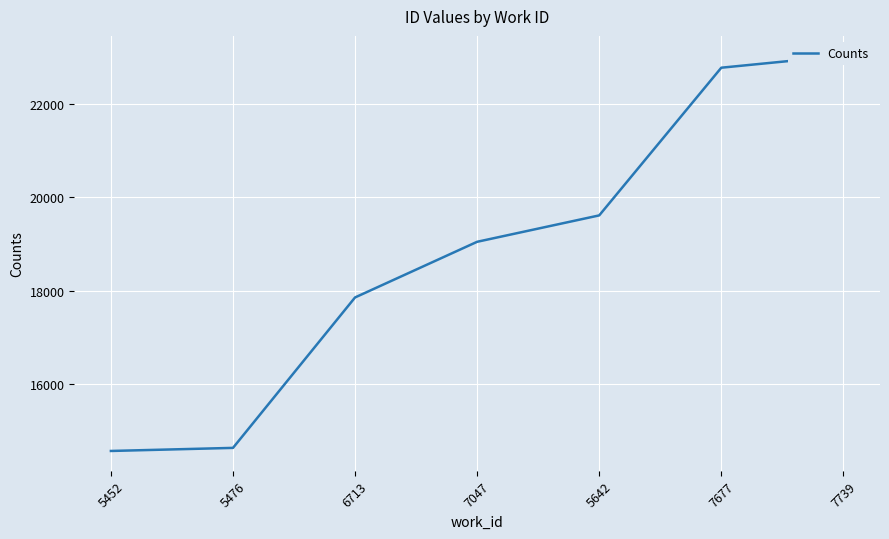

Reading right to left, transcribe all the data shown in this chart.

7739=23035	7677=22777	5642=19616	7047=19051	6713=17860	5476=14640	5452=14574